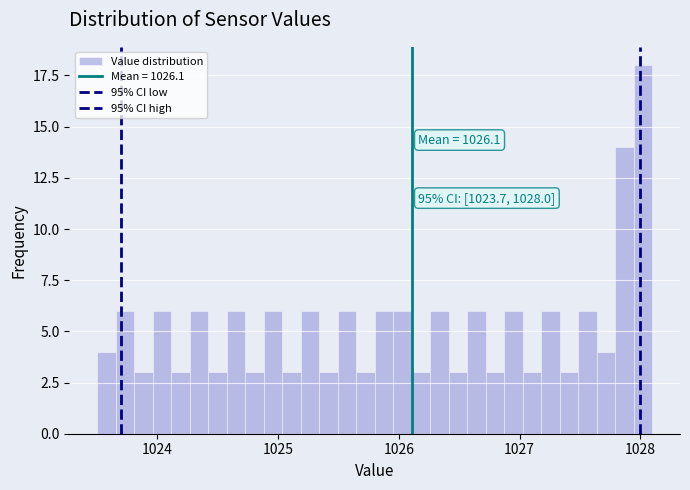

Around what value on the x-axis is the tallest bar? Give the approximate position of its centre, as read against the axis.

1028.0